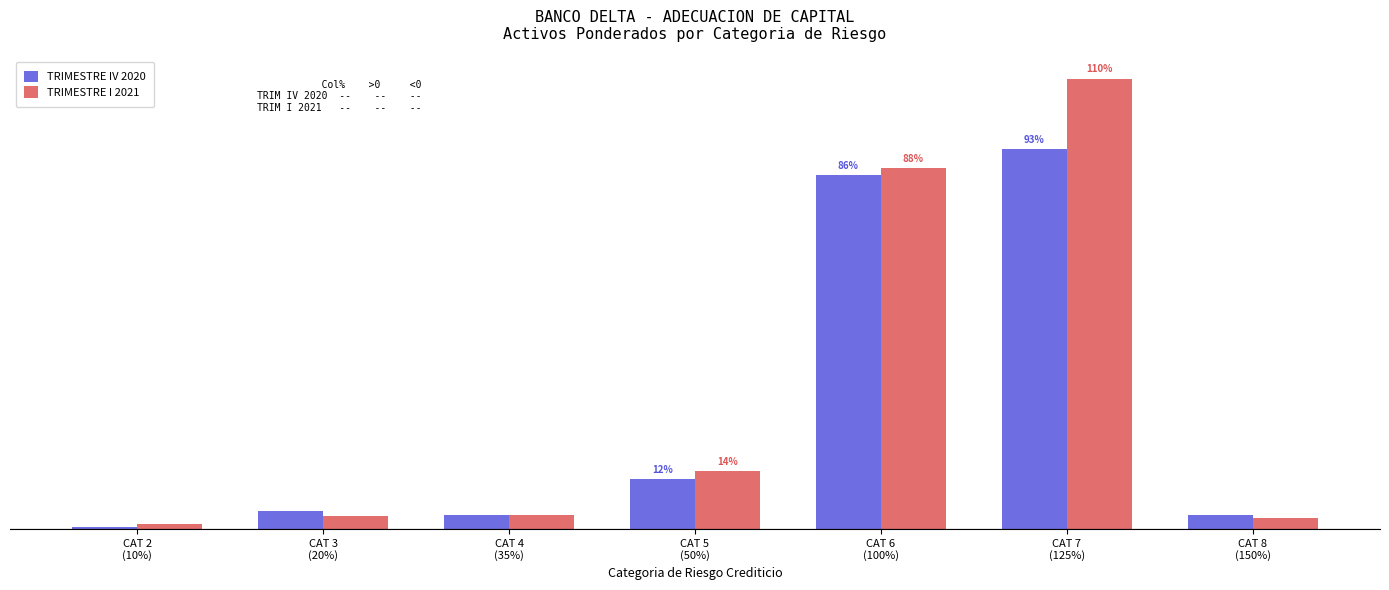

What is the lowest value of the TRIMESTRE I 2021 series?

1.2